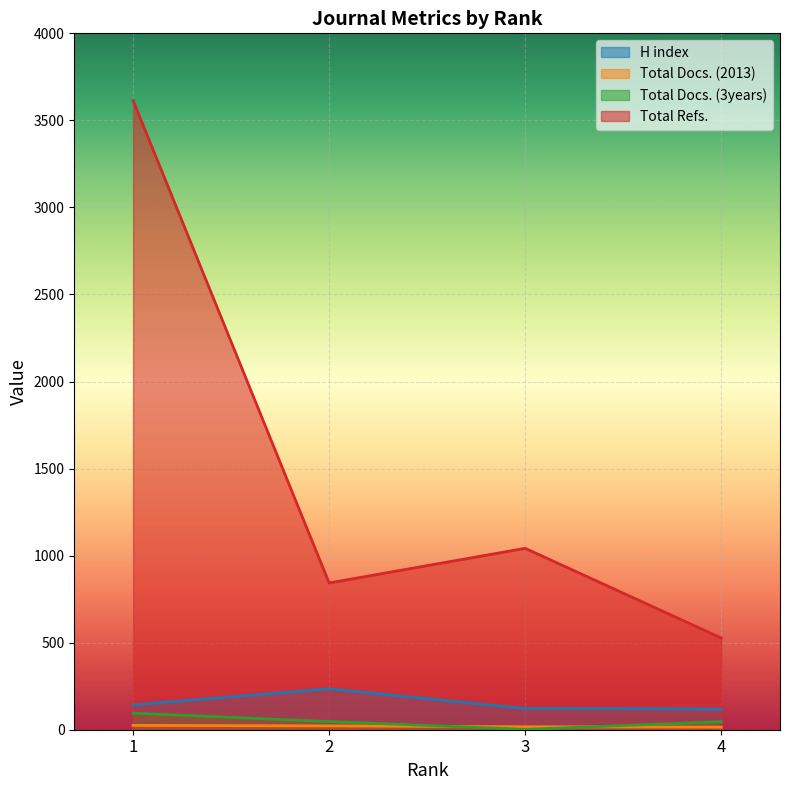

What is the greatest value displayed?

3614